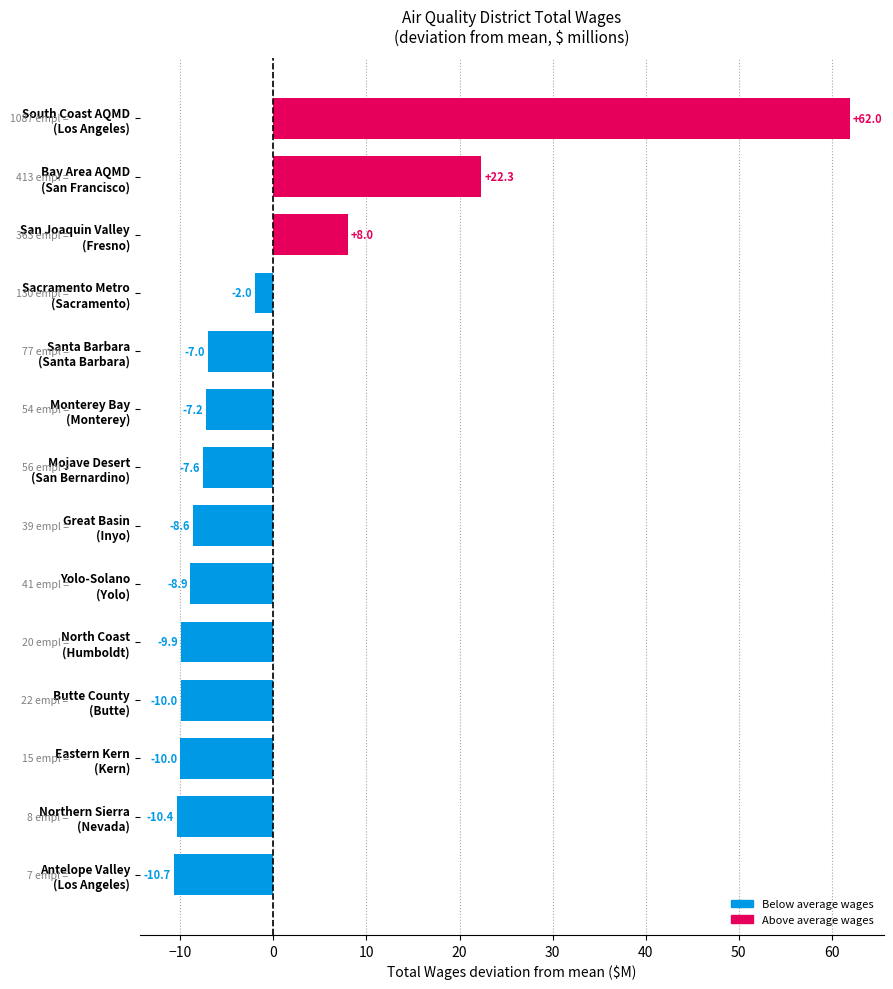

What is the minimum value shown in the chart?

-10.7